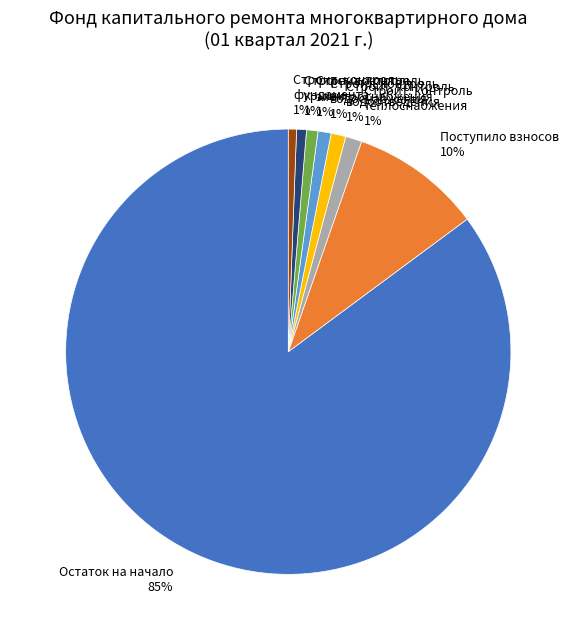

Count the number of slices in the pie.

8